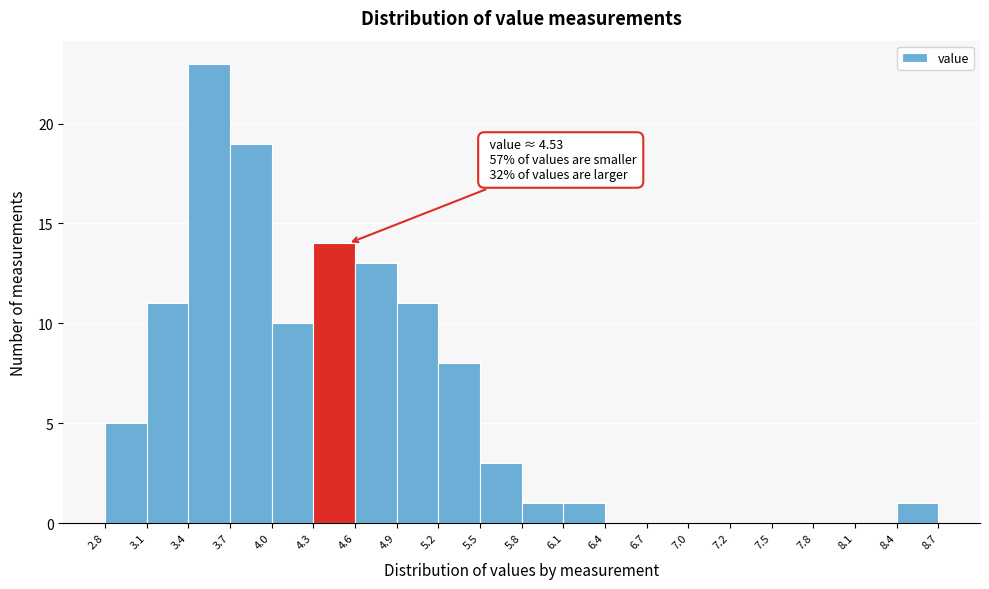

Which range on the x-axis has the tallest bar?

3.4 to 3.7